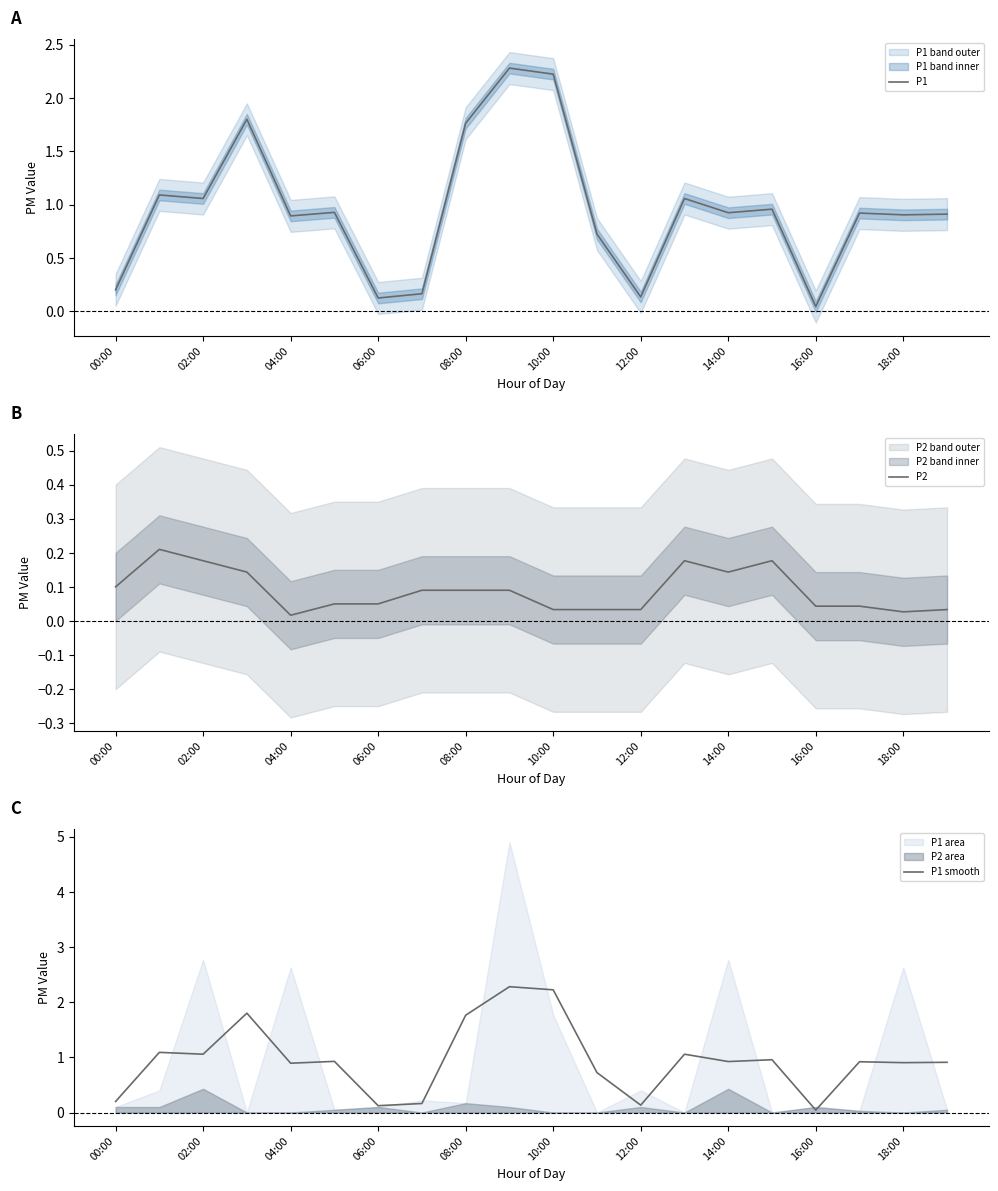

Reading left to right, extract all data points from this chart.

P1: 0.2	1.1	1.1	1.8	0.9	0.9	0.1	0.2	1.8	2.3	2.2	0.7	0.1	1.1	0.9	1.0	0.0	0.9	0.9	0.9
P2: 0.1	0.2	0.2	0.1	0.0	0.1	0.1	0.1	0.1	0.1	0.0	0.0	0.0	0.2	0.1	0.2	0.0	0.0	0.0	0.0
P1 smooth: 0.2	1.1	1.1	1.8	0.9	0.9	0.1	0.2	1.8	2.3	2.2	0.7	0.1	1.1	0.9	1.0	0.0	0.9	0.9	0.9